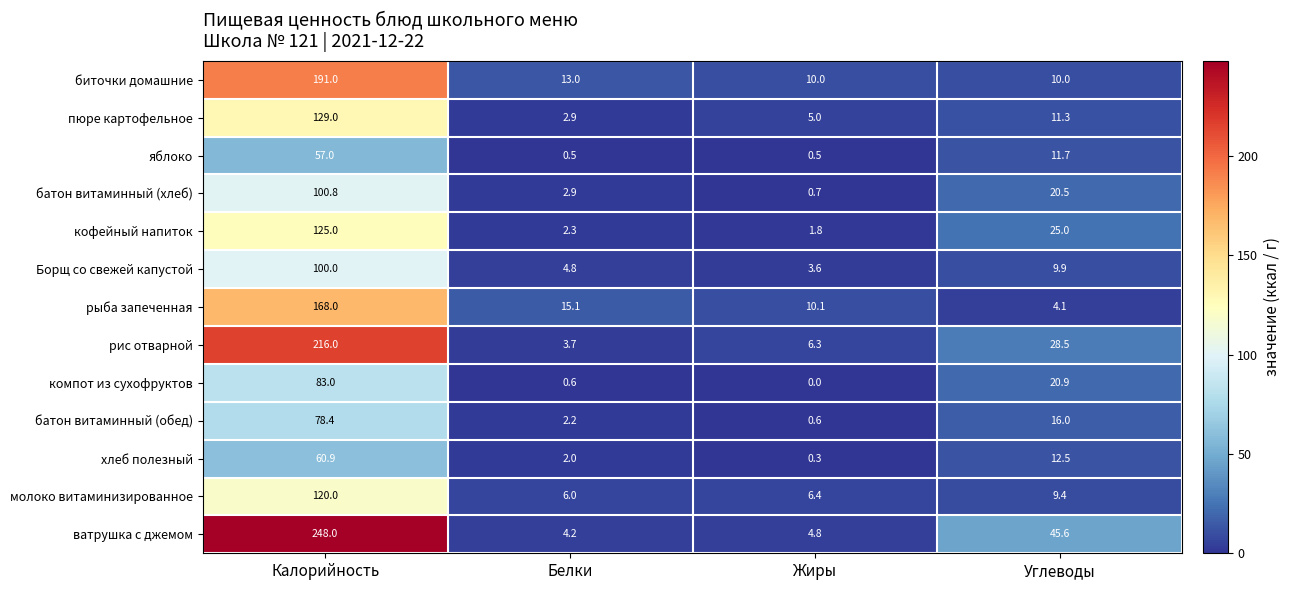

At which label does яблоко first exceed 11?

Калорийность